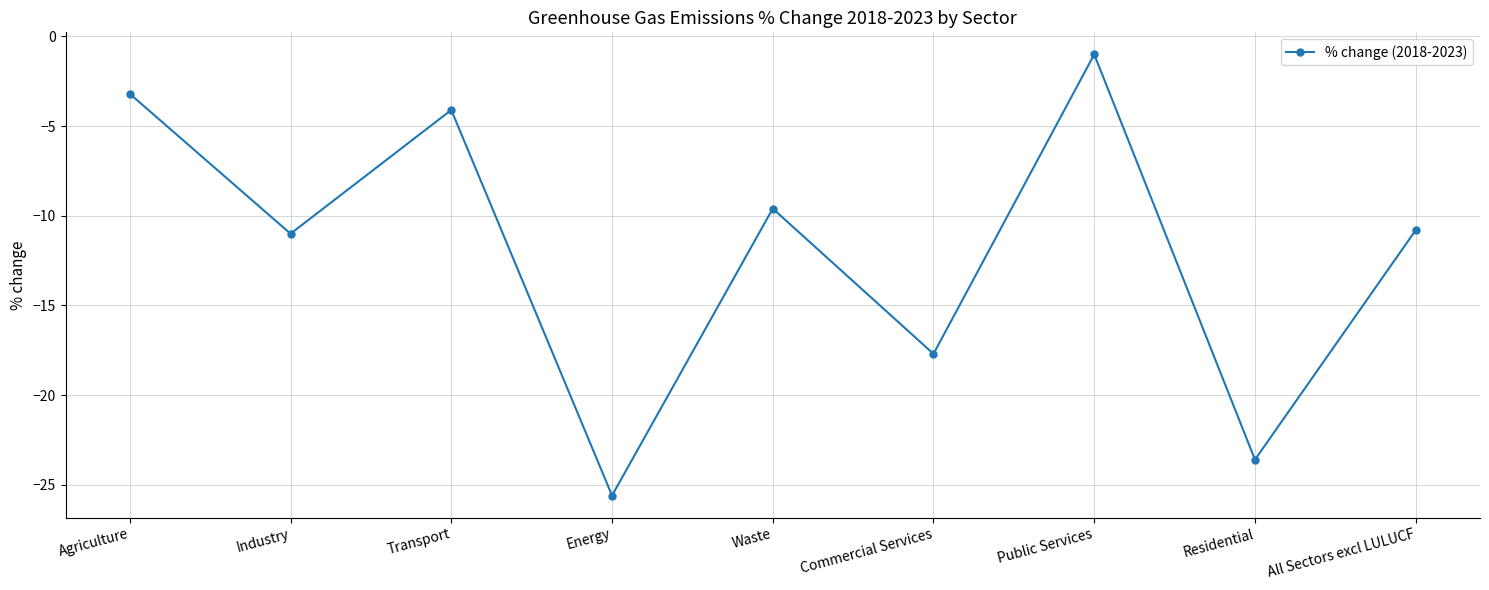

What is the label of the 7th point from the left?

Public Services